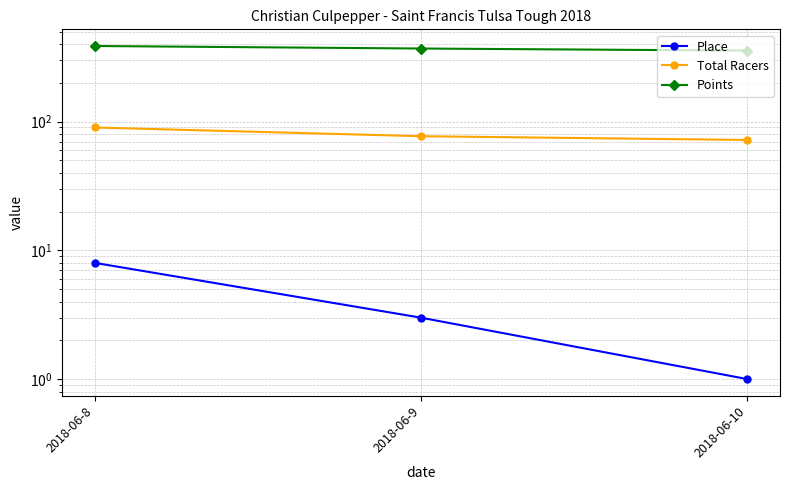

What is the value of the Total Racers point at the 3rd from the left?

72.0